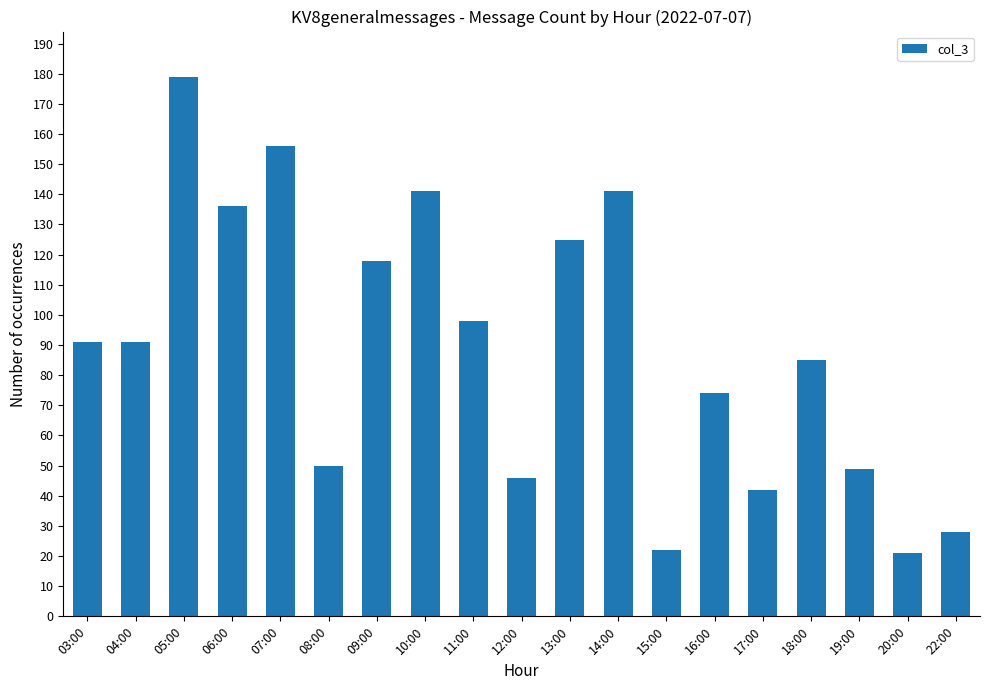

What is the minimum value shown in the chart?

21